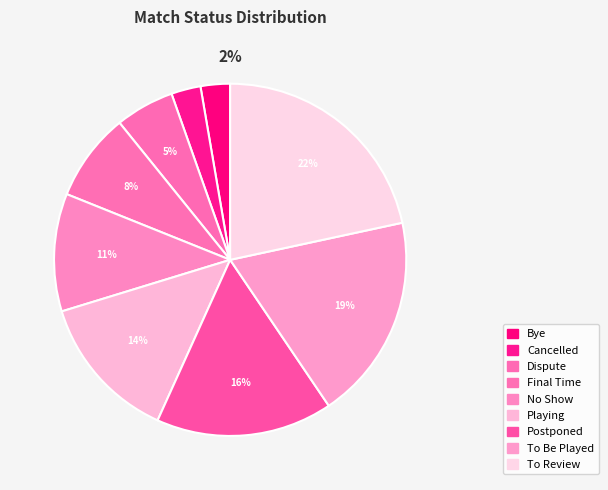

Is there any slice that represents more than half of the pie?

No